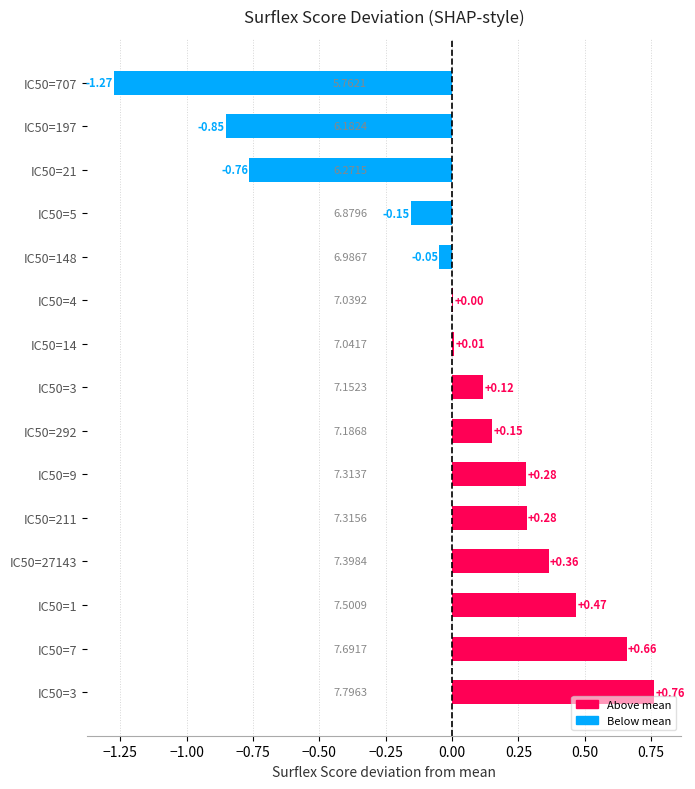

Count the number of data series in this chart.

1